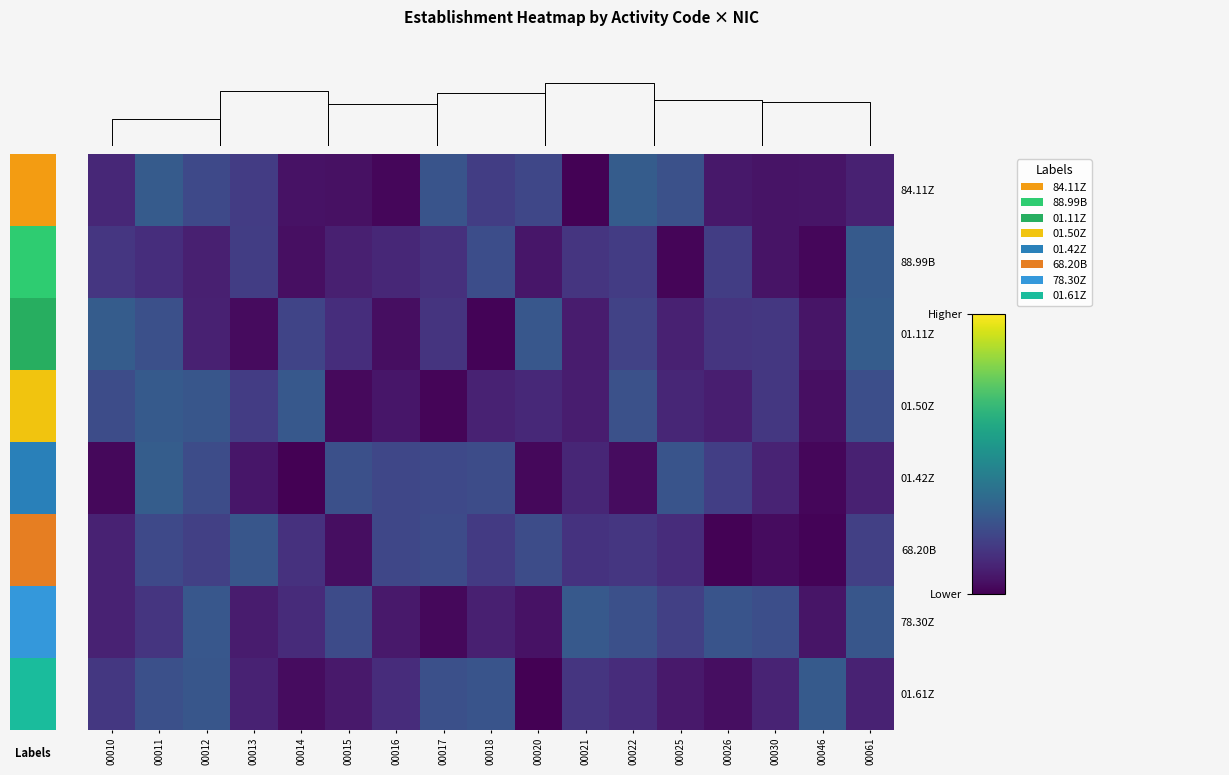

Reading left to right, transcribe all the data shown in this chart.

84.11Z: 00010=0.1	00011=0.3	00012=0.2	00013=0.2	00014=0.0	00015=0.0	00016=0.0	00017=0.3	00018=0.2	00020=0.2	00021=0.0	00022=0.3	00025=0.2	00026=0.1	00030=0.1	00046=0.1	00061=0.1
88.99B: 00010=0.2	00011=0.1	00012=0.1	00013=0.2	00014=0.0	00015=0.1	00016=0.1	00017=0.1	00018=0.2	00020=0.1	00021=0.2	00022=0.2	00025=0.0	00026=0.2	00030=0.1	00046=0.0	00061=0.3
01.11Z: 00010=0.3	00011=0.2	00012=0.1	00013=0.0	00014=0.2	00015=0.1	00016=0.0	00017=0.1	00018=0.0	00020=0.3	00021=0.1	00022=0.2	00025=0.1	00026=0.2	00030=0.2	00046=0.1	00061=0.3
01.50Z: 00010=0.2	00011=0.3	00012=0.3	00013=0.2	00014=0.3	00015=0.0	00016=0.1	00017=0.0	00018=0.1	00020=0.1	00021=0.1	00022=0.2	00025=0.1	00026=0.1	00030=0.2	00046=0.0	00061=0.2
01.42Z: 00010=0.0	00011=0.3	00012=0.2	00013=0.1	00014=0.0	00015=0.2	00016=0.2	00017=0.2	00018=0.2	00020=0.0	00021=0.1	00022=0.0	00025=0.3	00026=0.2	00030=0.1	00046=0.0	00061=0.1
68.20B: 00010=0.1	00011=0.2	00012=0.2	00013=0.3	00014=0.1	00015=0.0	00016=0.2	00017=0.2	00018=0.2	00020=0.2	00021=0.1	00022=0.2	00025=0.1	00026=0.0	00030=0.0	00046=0.0	00061=0.2
78.30Z: 00010=0.1	00011=0.2	00012=0.3	00013=0.1	00014=0.1	00015=0.2	00016=0.1	00017=0.0	00018=0.1	00020=0.0	00021=0.3	00022=0.2	00025=0.2	00026=0.3	00030=0.2	00046=0.1	00061=0.3
01.61Z: 00010=0.2	00011=0.2	00012=0.3	00013=0.1	00014=0.0	00015=0.1	00016=0.1	00017=0.2	00018=0.3	00020=0.0	00021=0.2	00022=0.1	00025=0.1	00026=0.0	00030=0.1	00046=0.3	00061=0.1